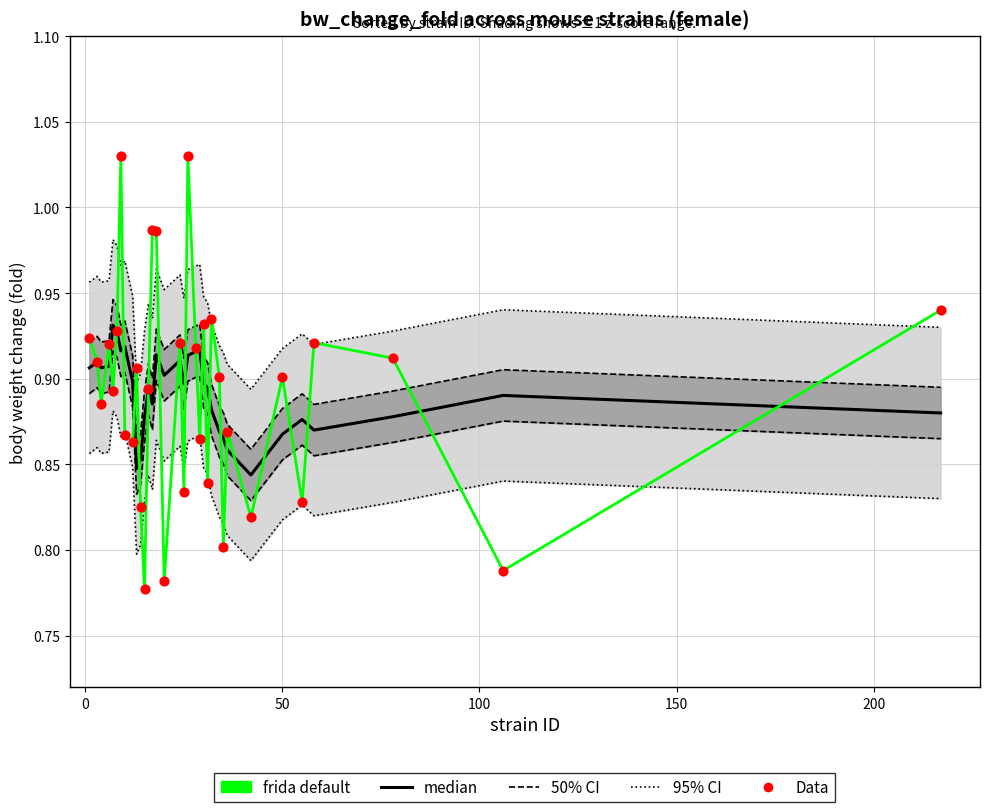

Which series contains the highest Y value?

frida default